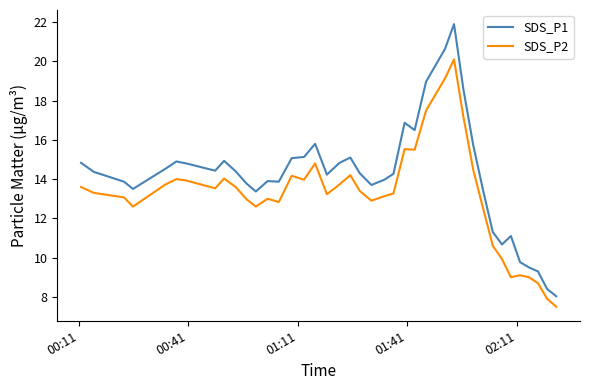

What are all the series names shown in the legend?

SDS_P1, SDS_P2